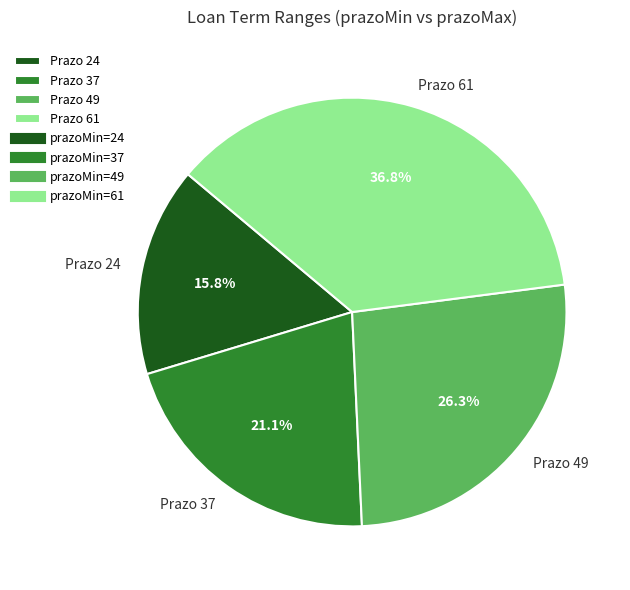

Which slice is the smallest?

Prazo 24